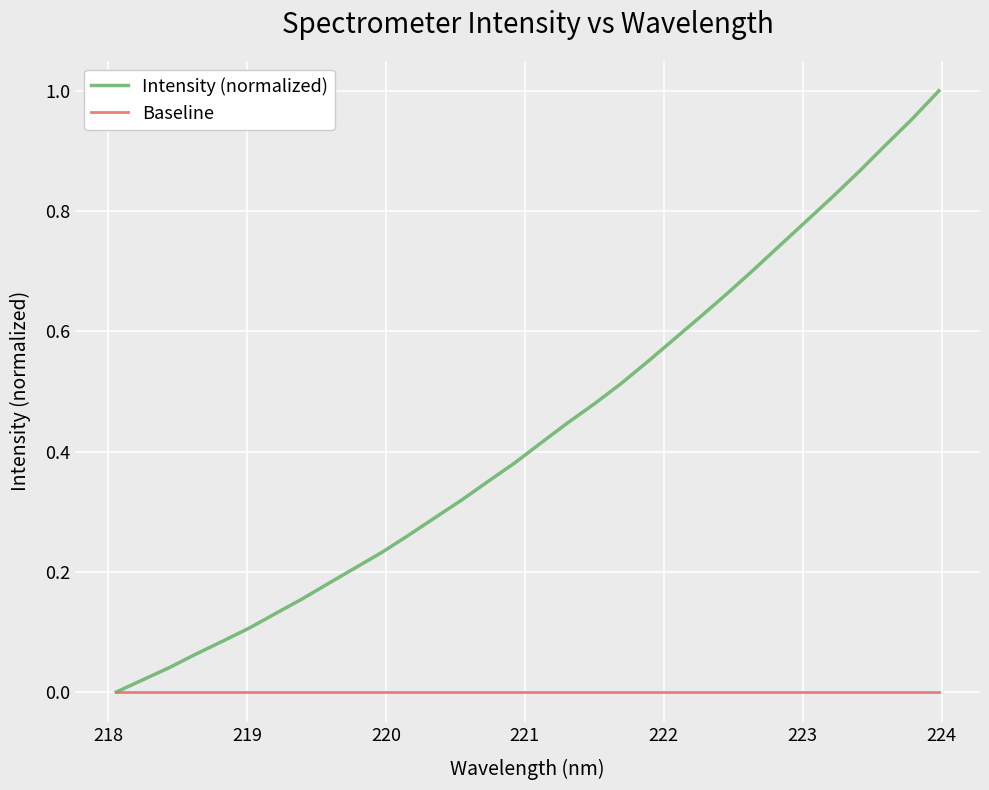

Which series has the largest total across all categories?

Intensity (normalized)